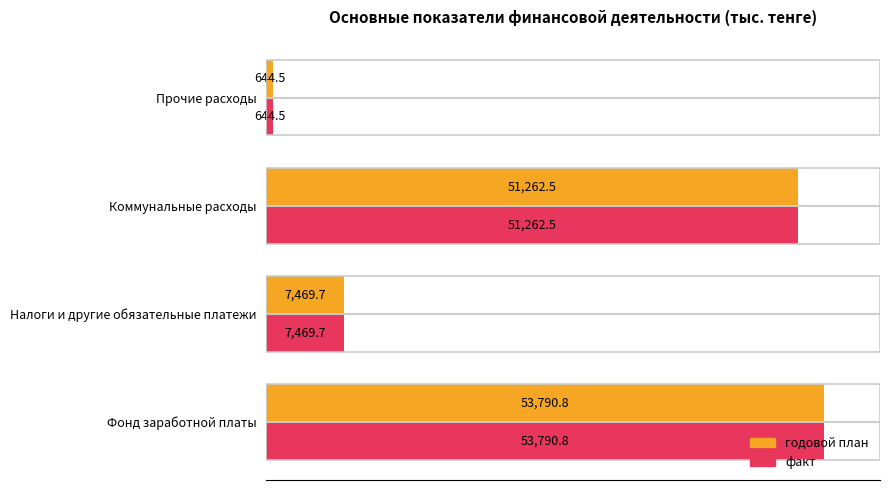

Where is факт nearest to the value 27217?

Налоги и другие обязательные платежи